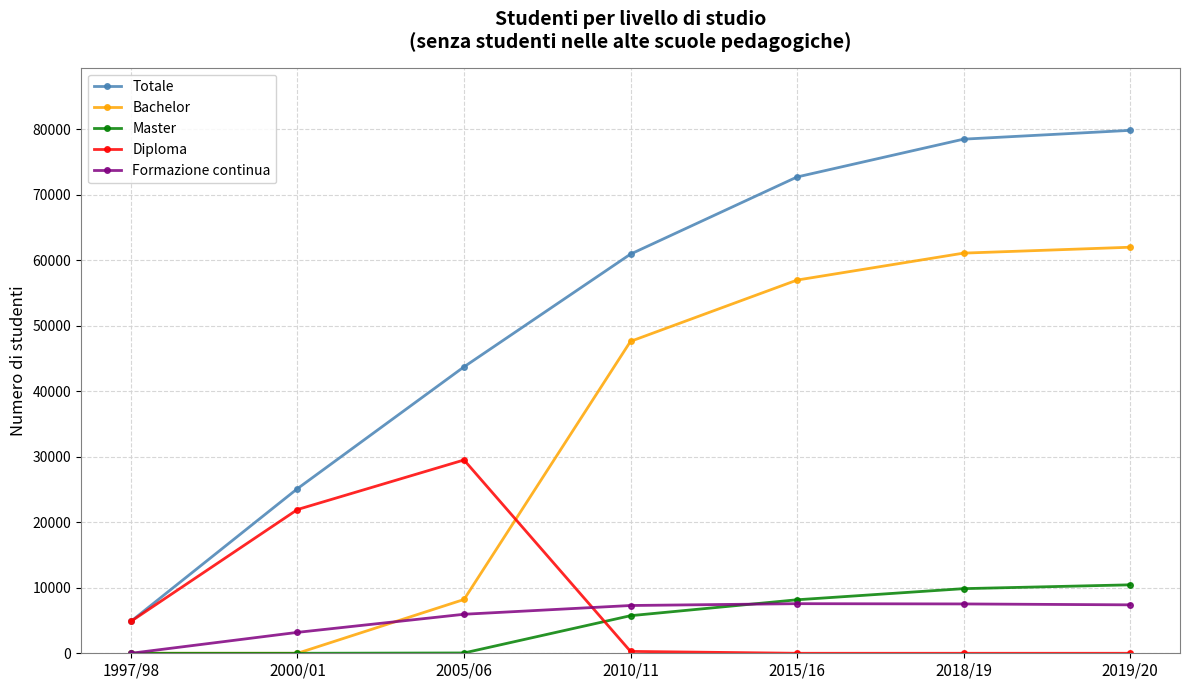

What is the difference between the second highest and minimum values in the Diploma series?

21944